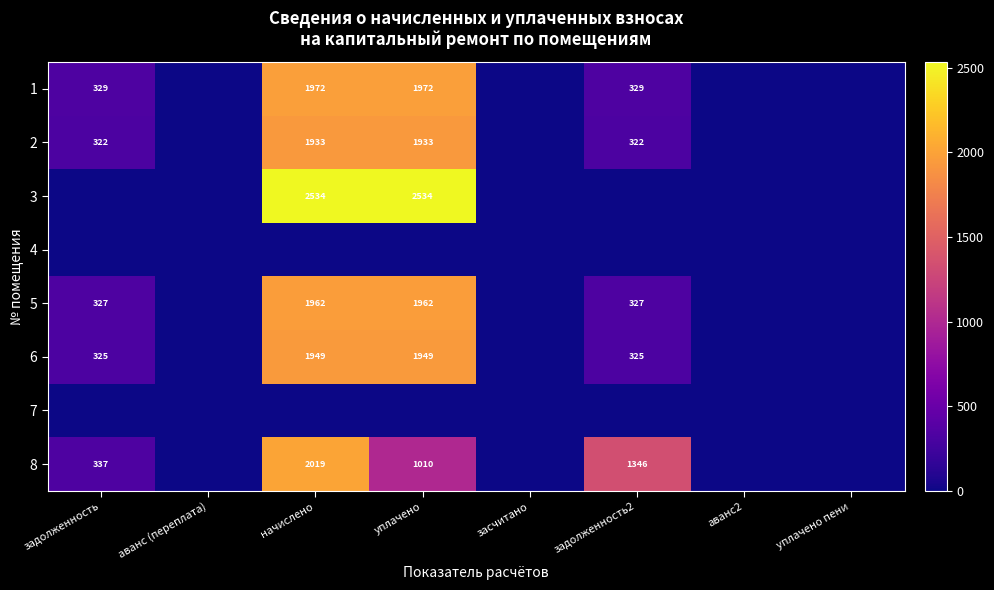

True or false: 2 has a value of 1000 at начислено.

False